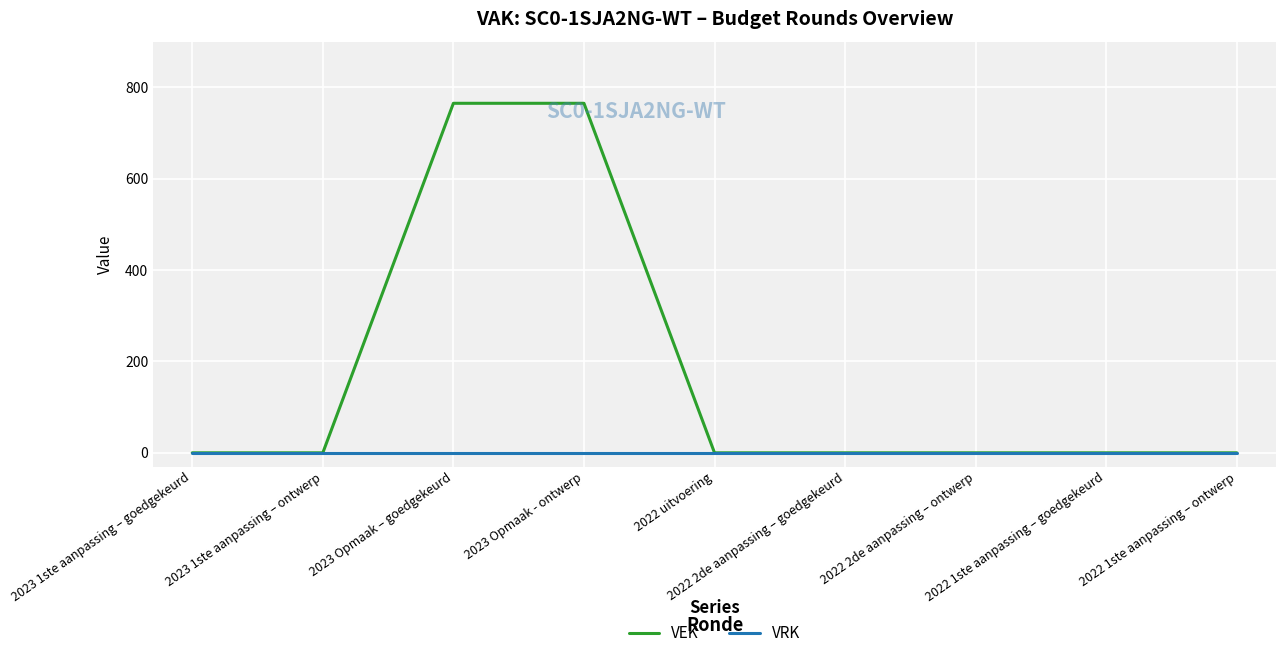

Which series has the largest total across all categories?

VEK